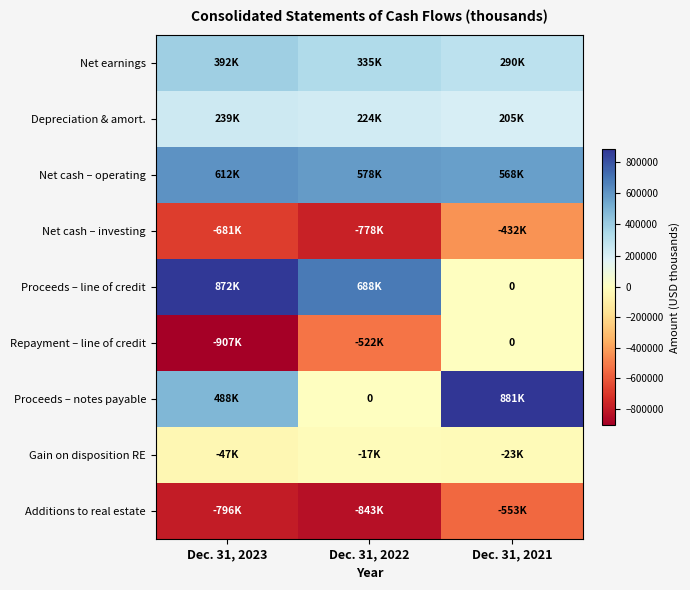

Where is Proceeds – line of credit nearest to the value 436250?

Dec. 31, 2022